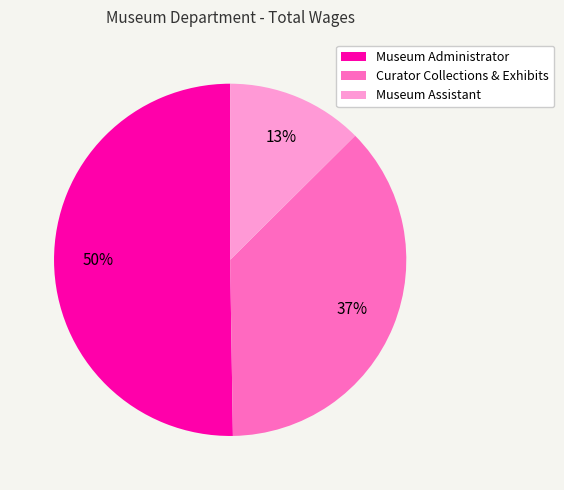

Which slice is the largest?

Museum Administrator